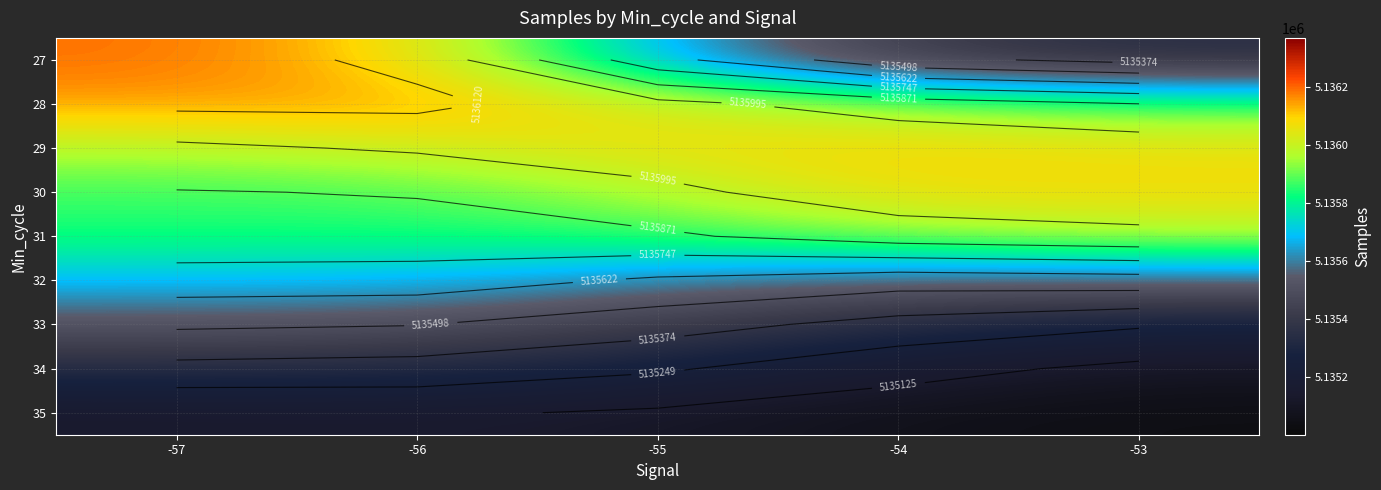

What is the total value across all series at -53?

46220289.8